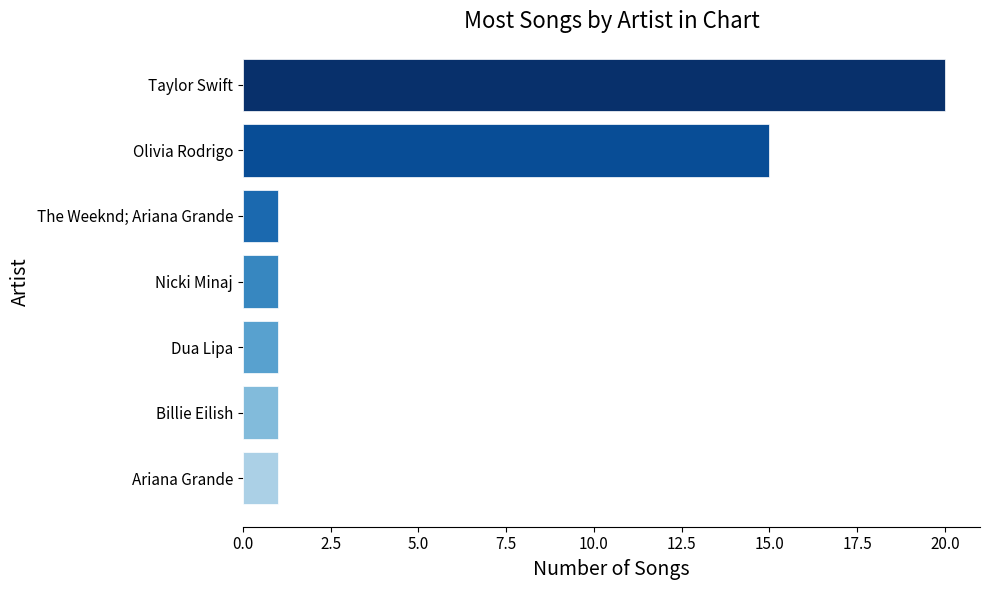

What is the value of the 3rd bar from the top?

1